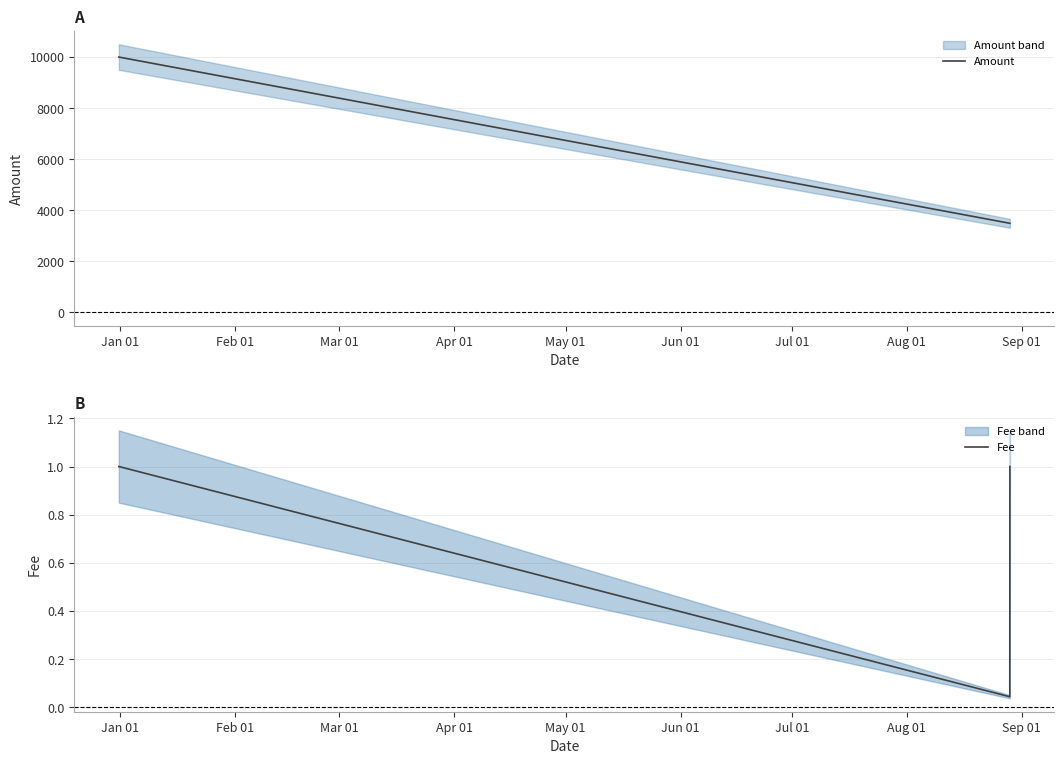

Which series has the largest total across all categories?

Amount